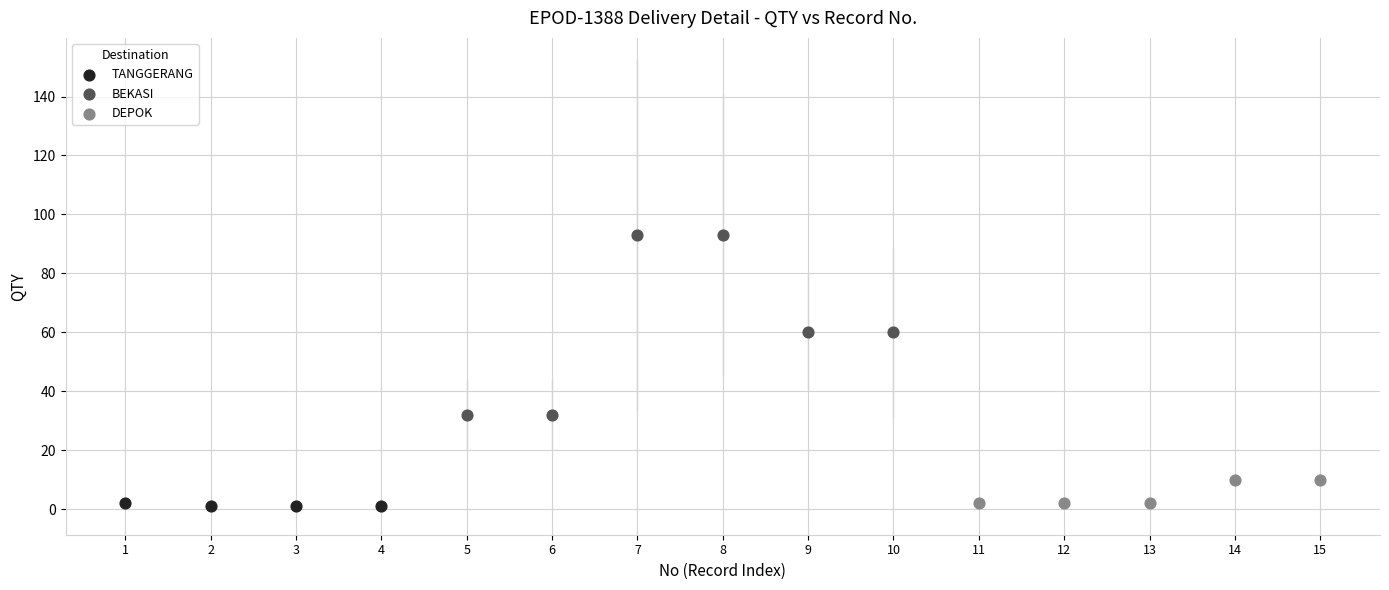

Which series reaches the maximum Y coordinate?

BEKASI